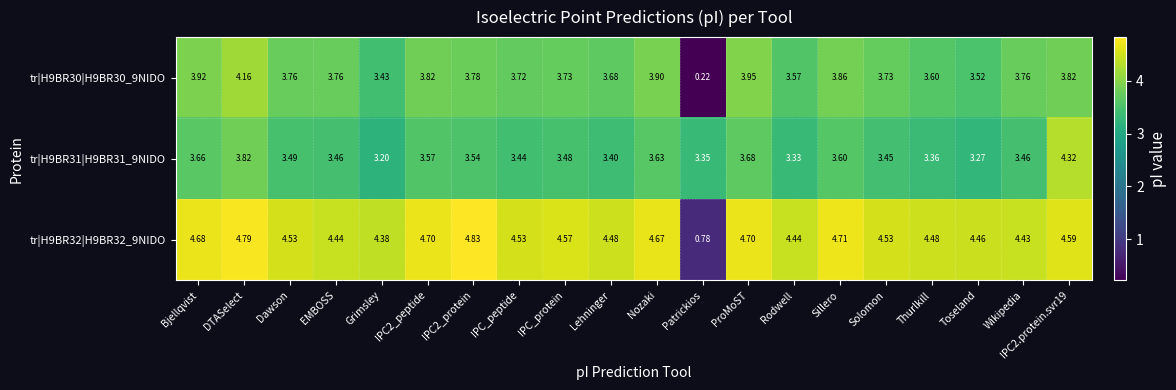

At which category does the chart reach its minimum across all series?

Patrickios